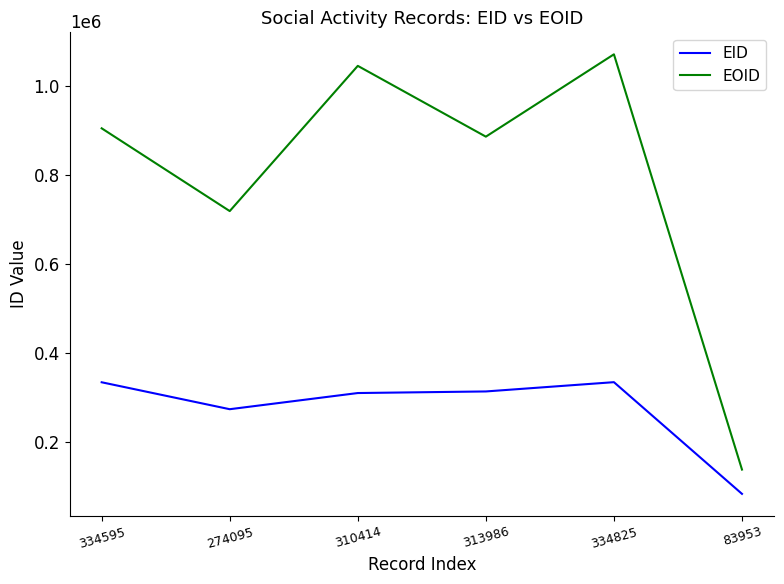

What are all the series names shown in the legend?

EID, EOID